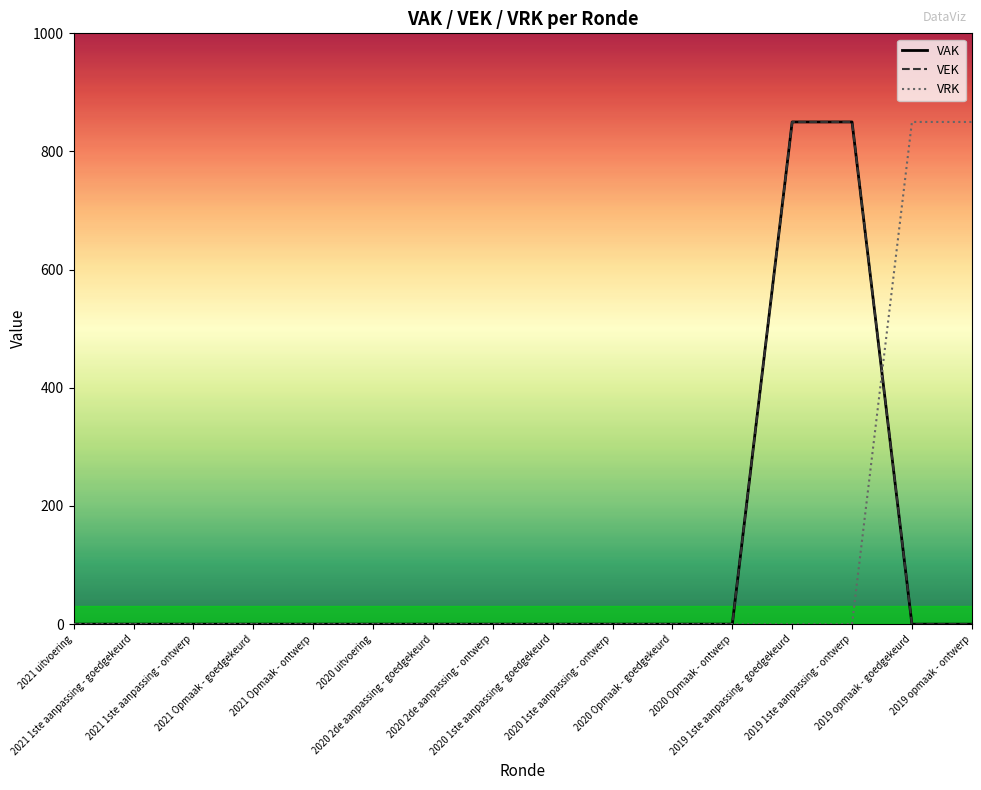

Which series changed the most between 2020 Opmaak - ontwerp and 2019 opmaak - ontwerp?

VRK